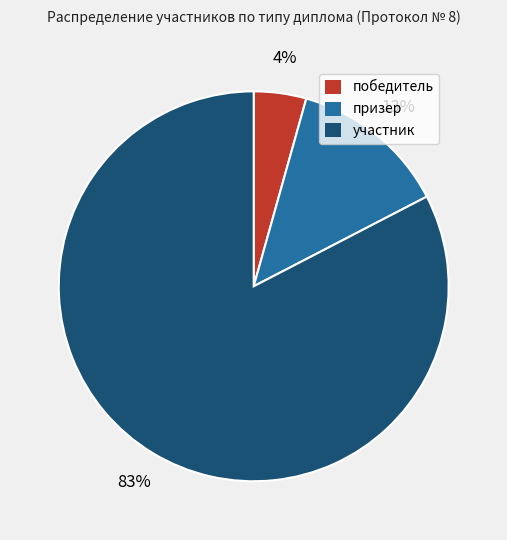

How many slices are in this pie chart?

3